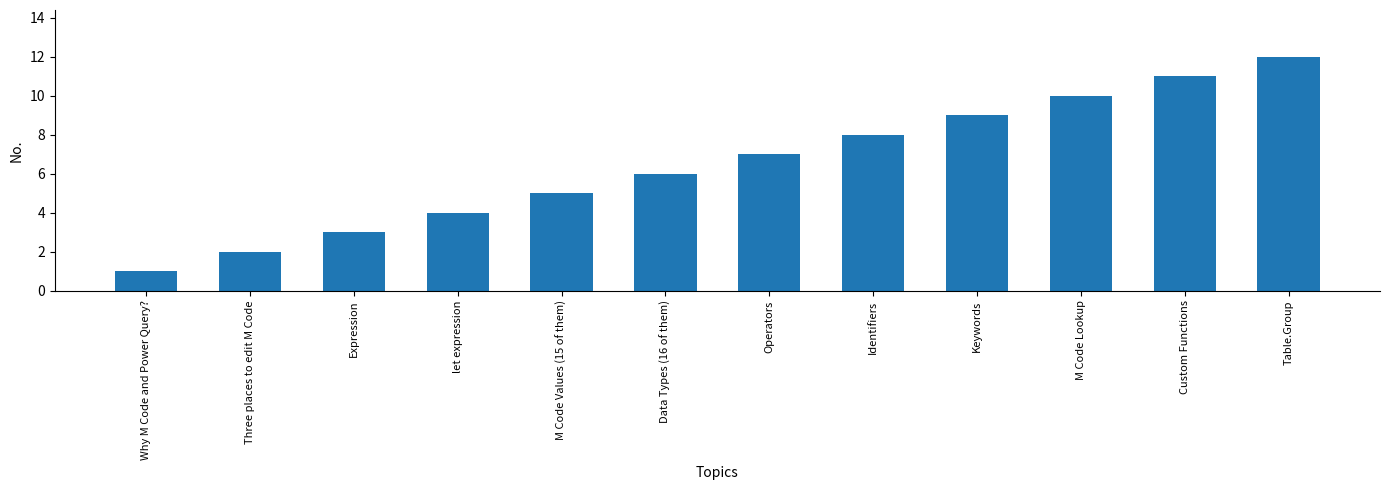

What is the change in value from let expression to M Code Lookup?

+6